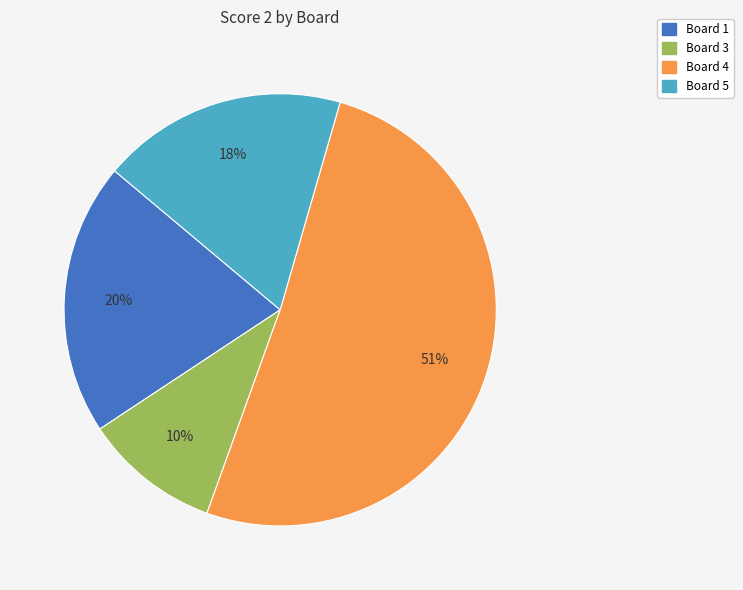

To the nearest percent, what is the difference between the largest and smallest slice percentages?

41%